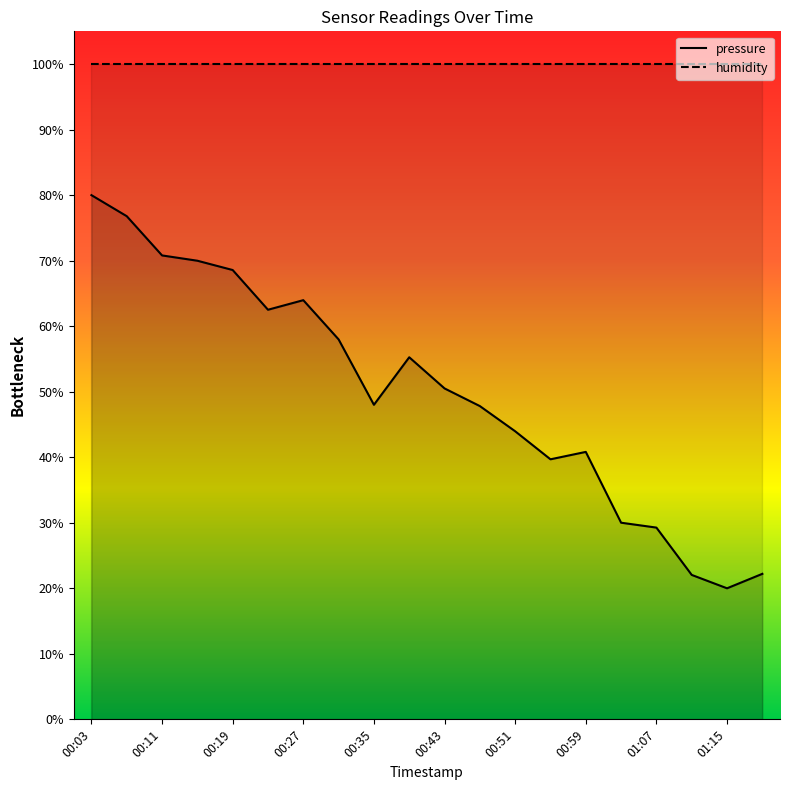

Does the chart have visible grid lines?

No